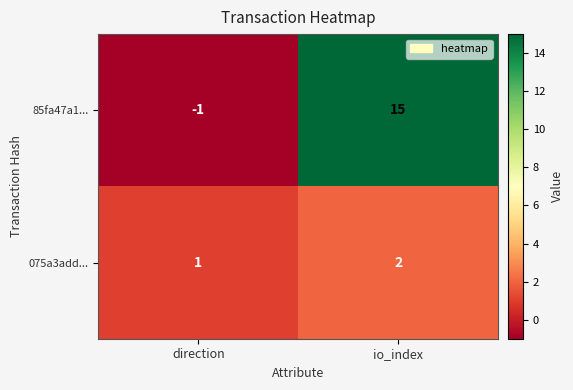

At how many categories does at least one series exceed 0?

2